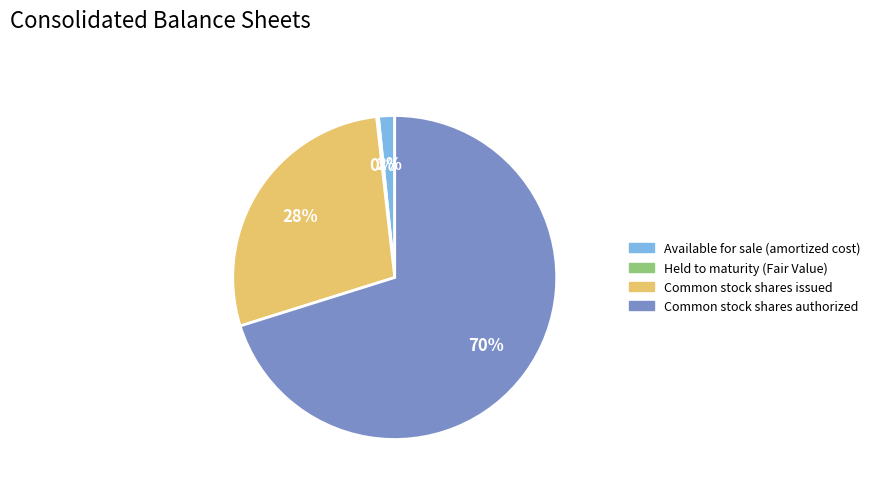

Do Available for sale (amortized cost) and Common stock shares issued together represent more than half of the pie?

No